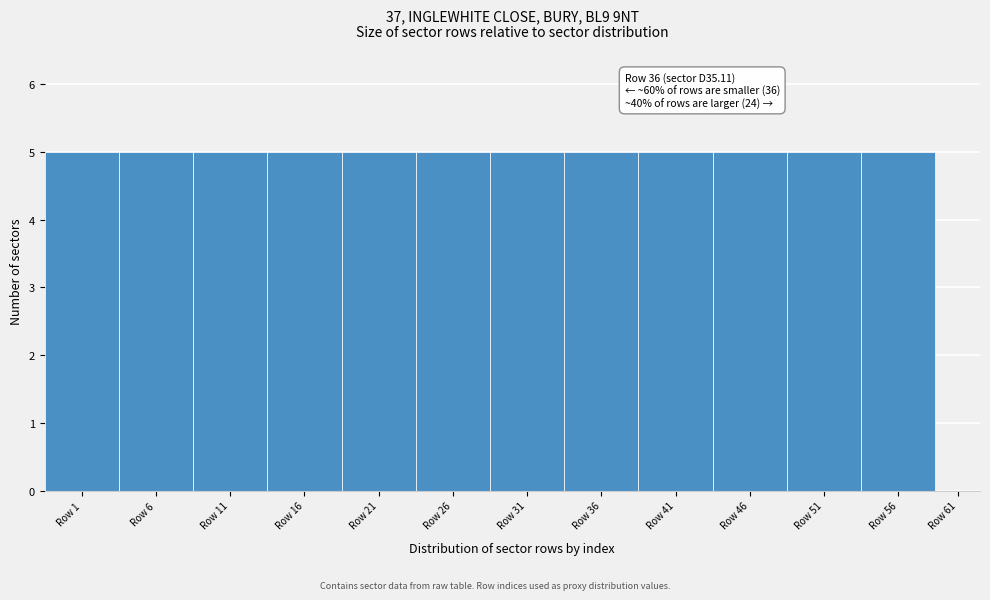

Reading left to right, extract all data points from this chart.

Row 1=5	Row 6=5	Row 11=5	Row 16=5	Row 21=5	Row 26=5	Row 31=5	Row 36=5	Row 41=5	Row 46=5	Row 51=5	Row 56=5	Row 61=0